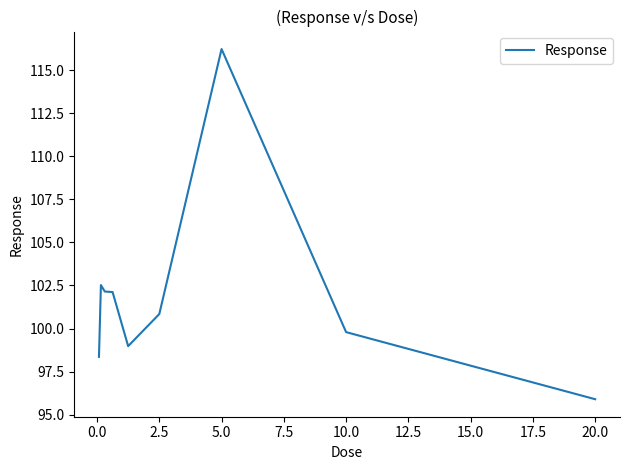

How many series are shown in this chart?

1